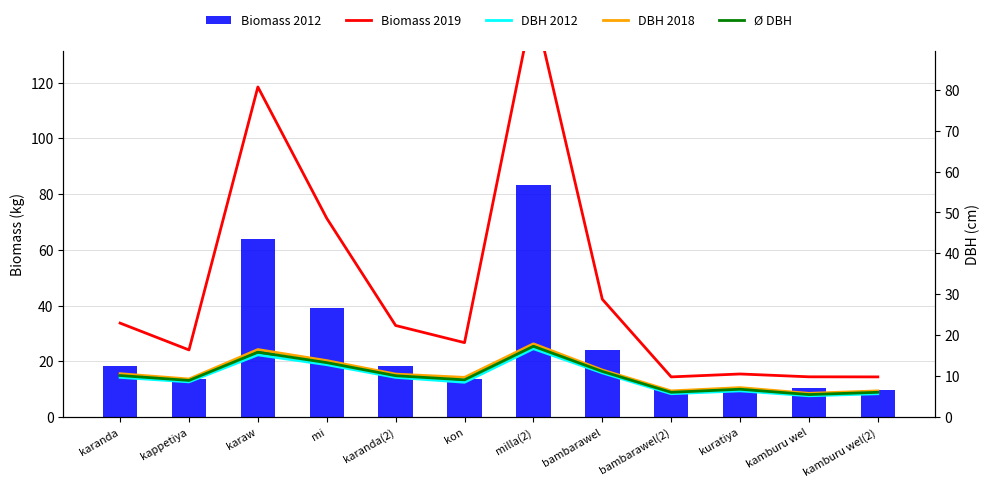

The value of Ø DBH at bambarawel(2) is 6.1. True or false?

True